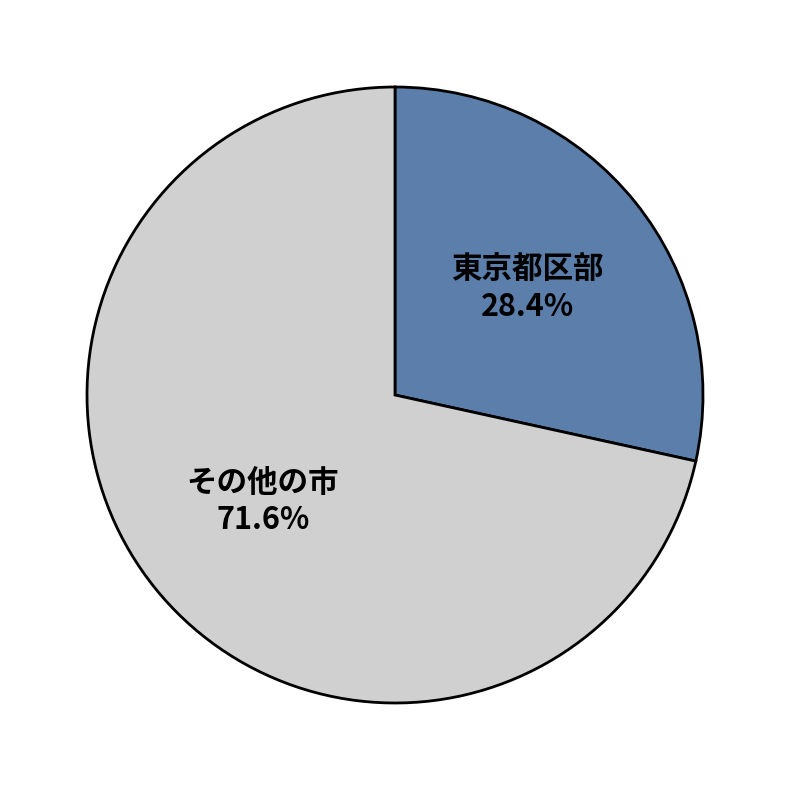

Does any single category account for the majority?

Yes